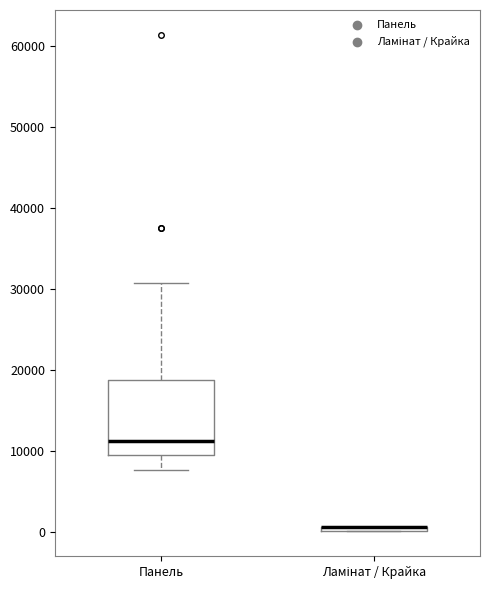

Which box is the tallest, from its lower edge to its upper edge?

Панель